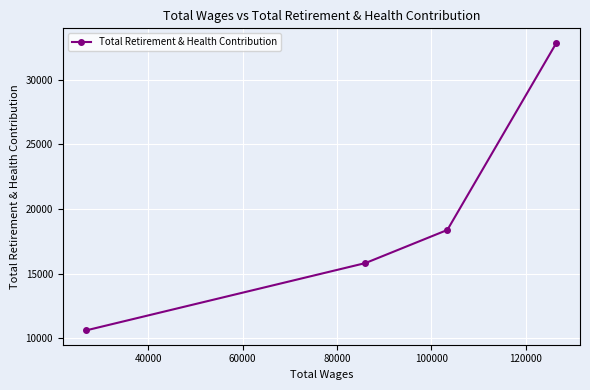

What is the maximum value shown in the chart?

32873